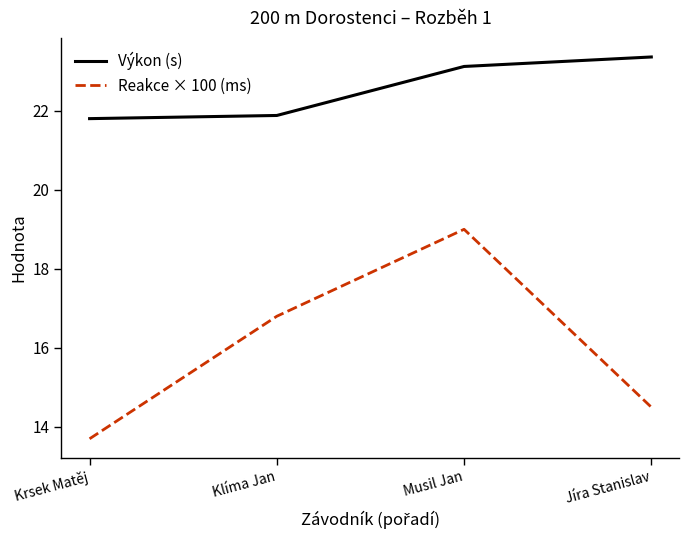

What are all the series names shown in the legend?

Výkon (s), Reakce × 100 (ms)